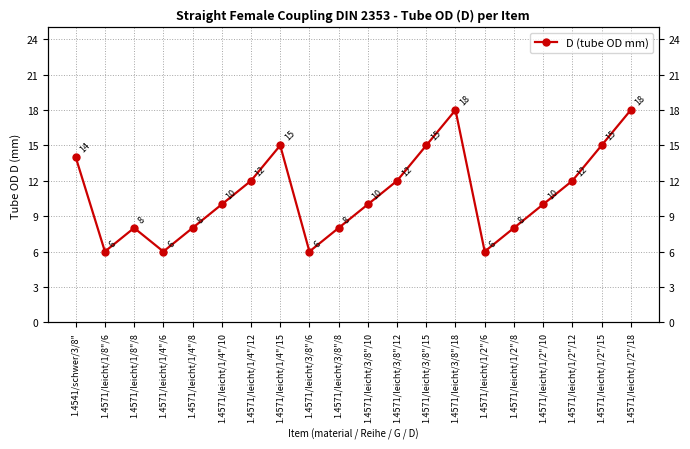

What is the difference between the maximum and minimum values?

12